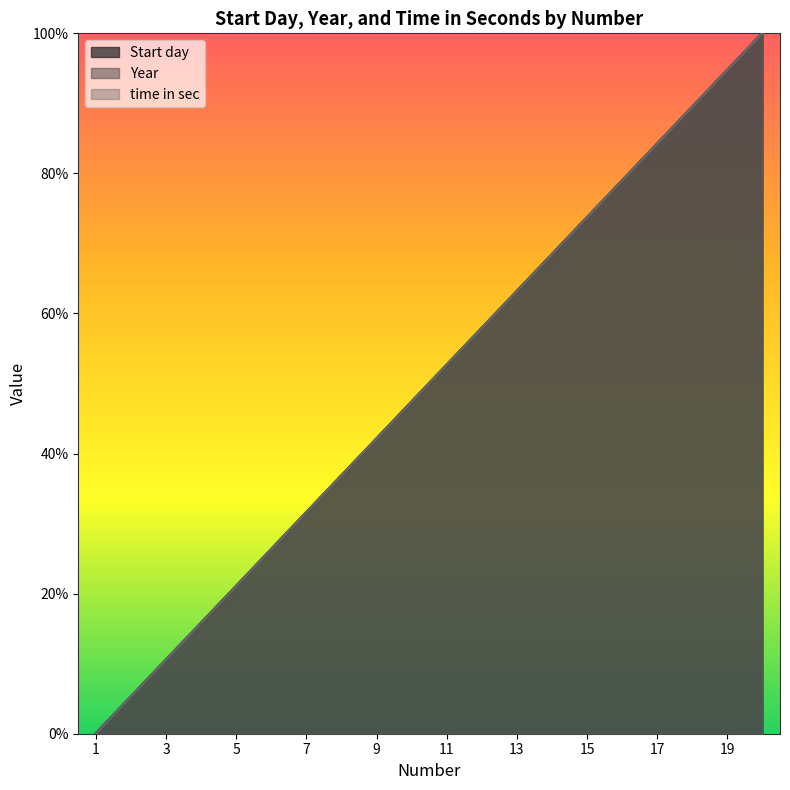

Which series has the largest range (max minus min)?

Start day